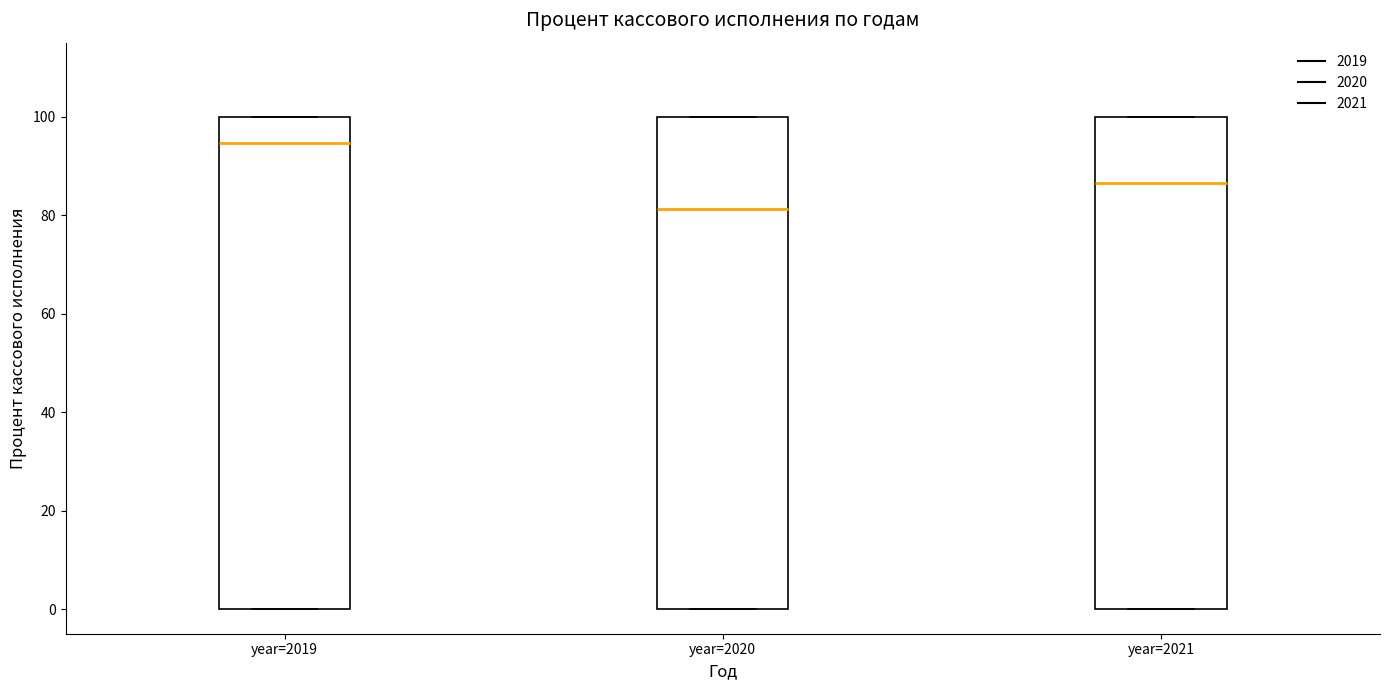

Reading left to right, read every box against the y-axis: the position of its median line, the range the box covers, and the ends of its whiskers. The values are not printed on the chart, so give them approximately, as read against the axis.

year=2019: median 94, box 0 to 100, whiskers 0 to 100
year=2020: median 82, box 0 to 100, whiskers 0 to 100
year=2021: median 86, box 0 to 100, whiskers 0 to 100